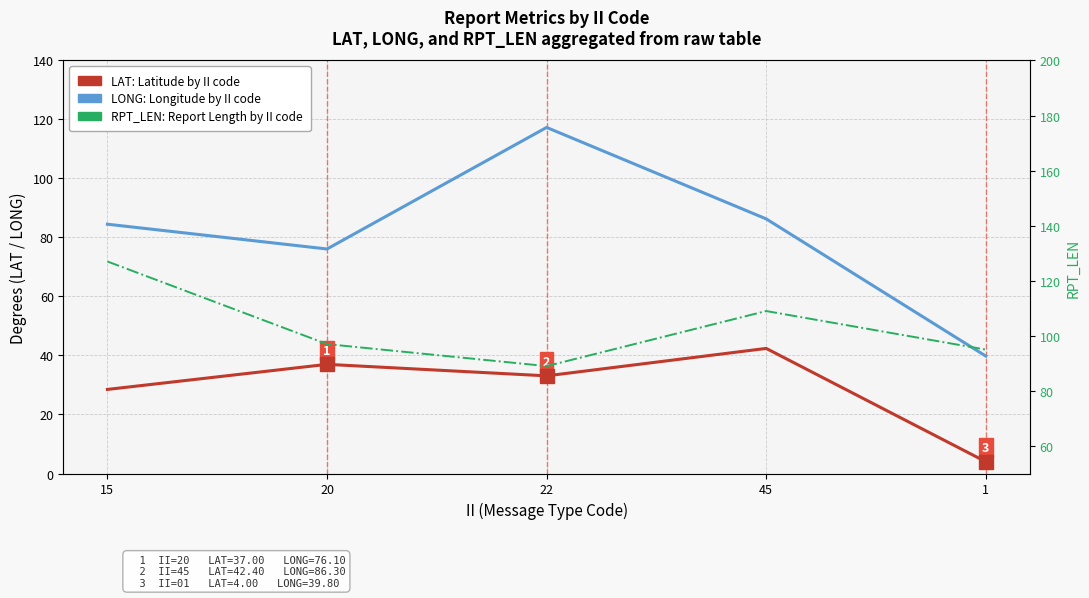

Reading left to right, what are all the values shown in this chart?

LAT: Latitude by II code: 15=28.5	20=37.0	22=33.1	45=42.4	1=4.0
LONG: Longitude by II code: 15=84.5	20=76.1	22=117.3	45=86.3	1=39.8
RPT_LEN: Report Length by II code: 15=127.0	20=97.0	22=89.0	45=109.0	1=95.0